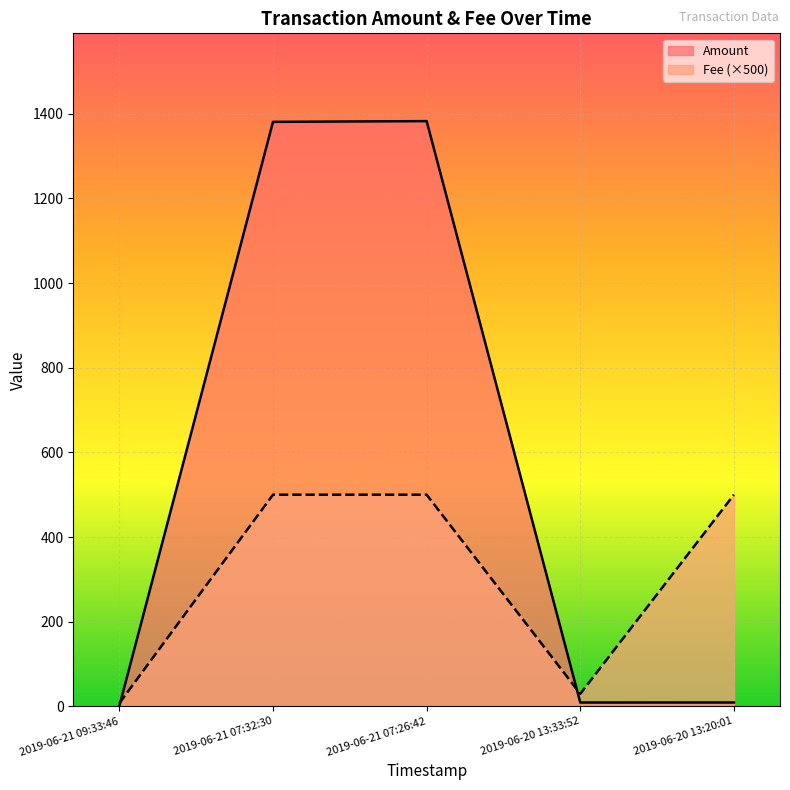

What position from the right is 2019-06-20 13:33:52?

2